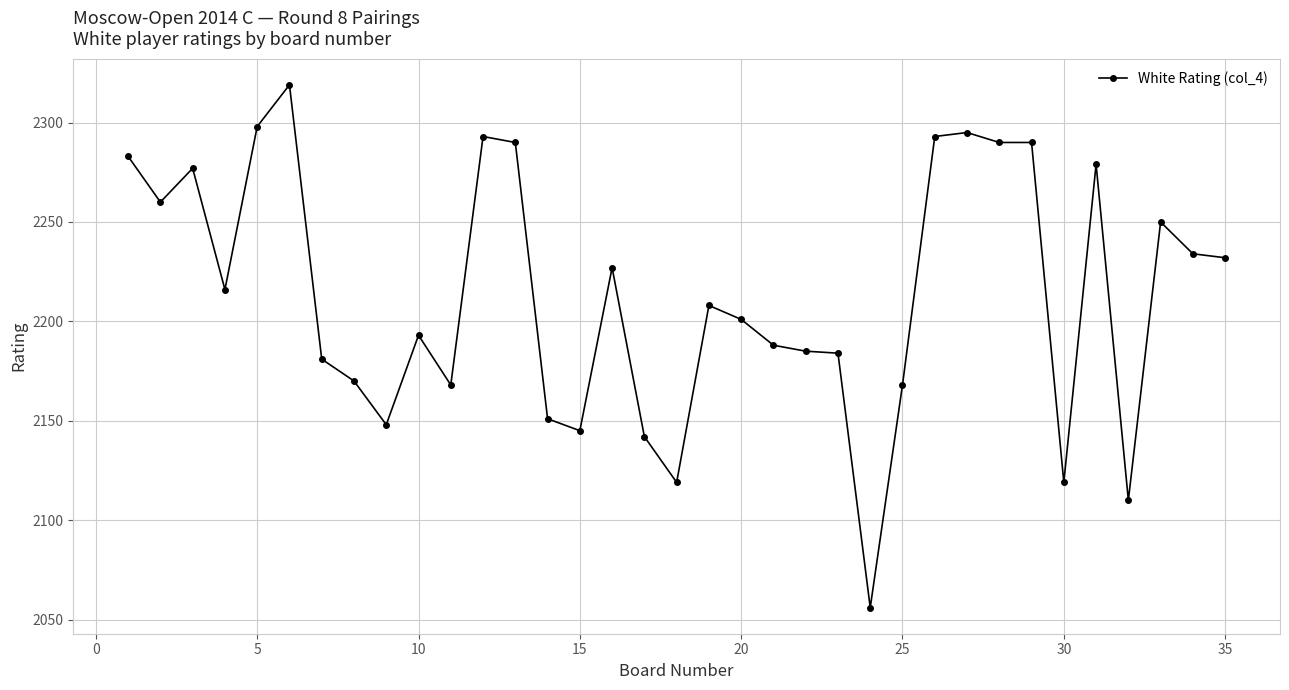

What is the minimum value shown in the chart?

2056